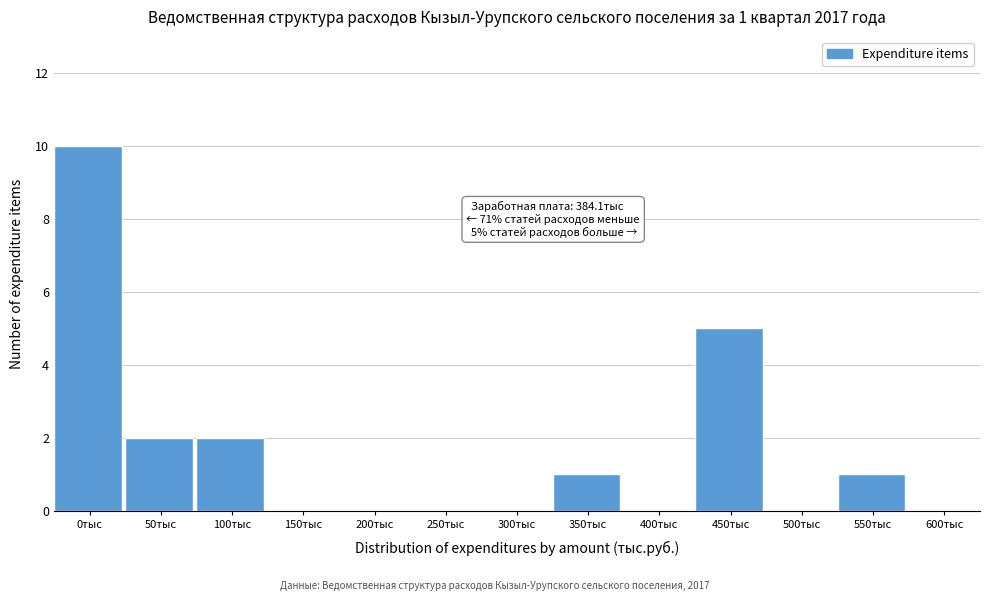

Reading right to left, what are all the values shown in this chart?

600тыс=0	550тыс=1	500тыс=0	450тыс=5	400тыс=0	350тыс=1	300тыс=0	250тыс=0	200тыс=0	150тыс=0	100тыс=2	50тыс=2	0тыс=10